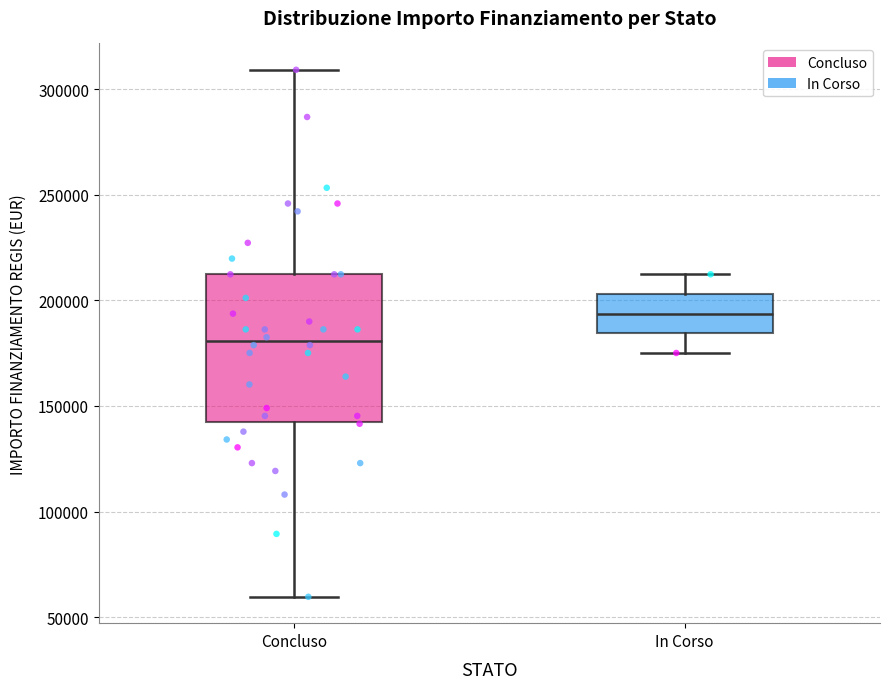

Reading left to right, transcribe this box plot: for each box, give where its median line is, the range the box spans, and where its two whiskers end, as read against the y-axis. The values are not printed on the chart, so give them approximately, as read against the axis.

Concluso: median 180000, box 145000 to 210000, whiskers 60000 to 310000
In Corso: median 195000, box 185000 to 205000, whiskers 175000 to 210000